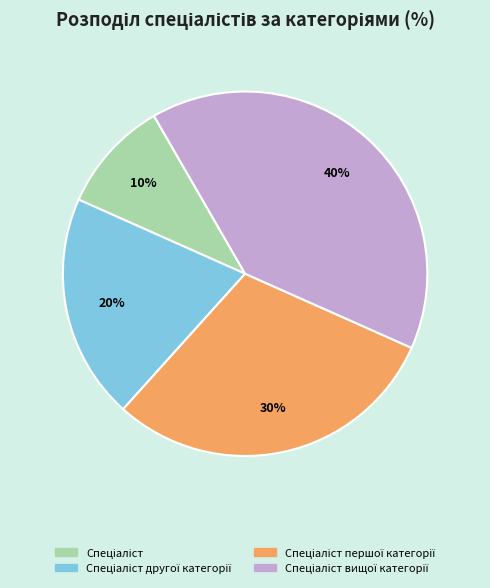

To the nearest percent, what is the difference between the largest and smallest slice percentages?

30%